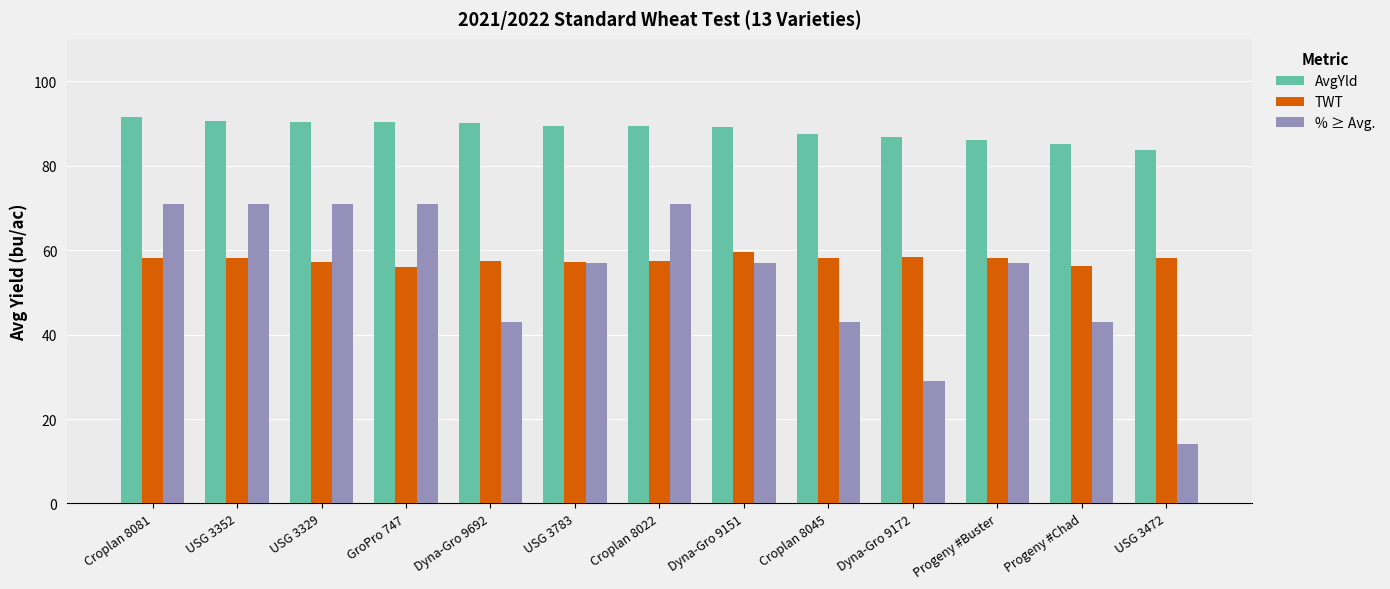

List the series in order of their peak value, lowest first.

TWT, % ≥ Avg., AvgYld